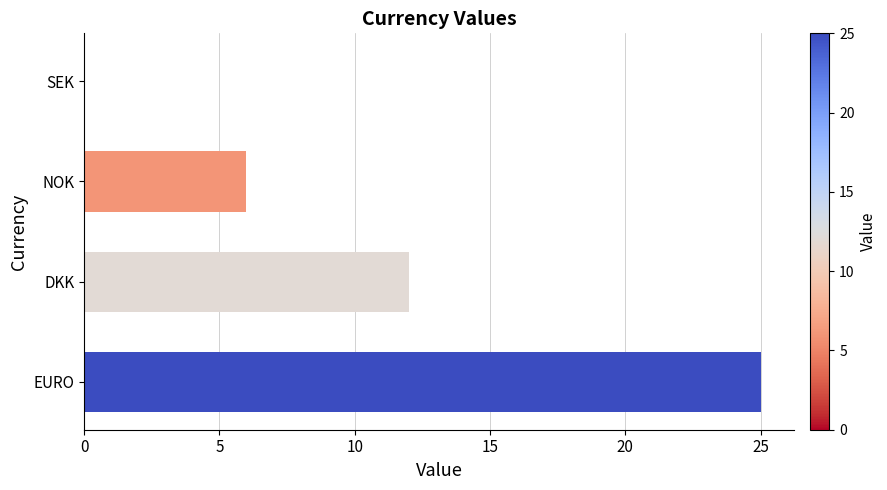

What is the average value?

11